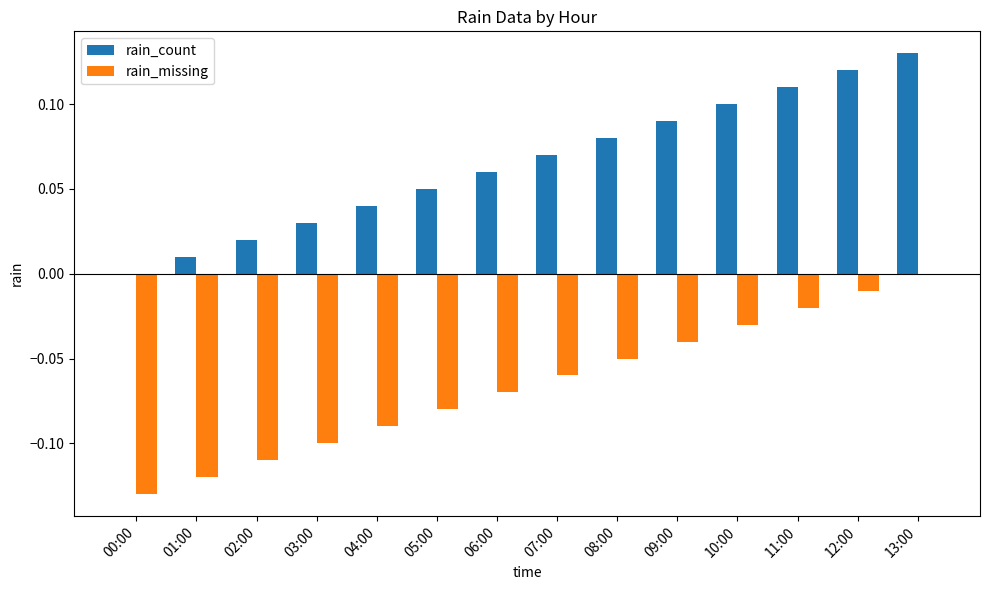

The rain_count series shows 0.1 at 06:00. True or false?

True